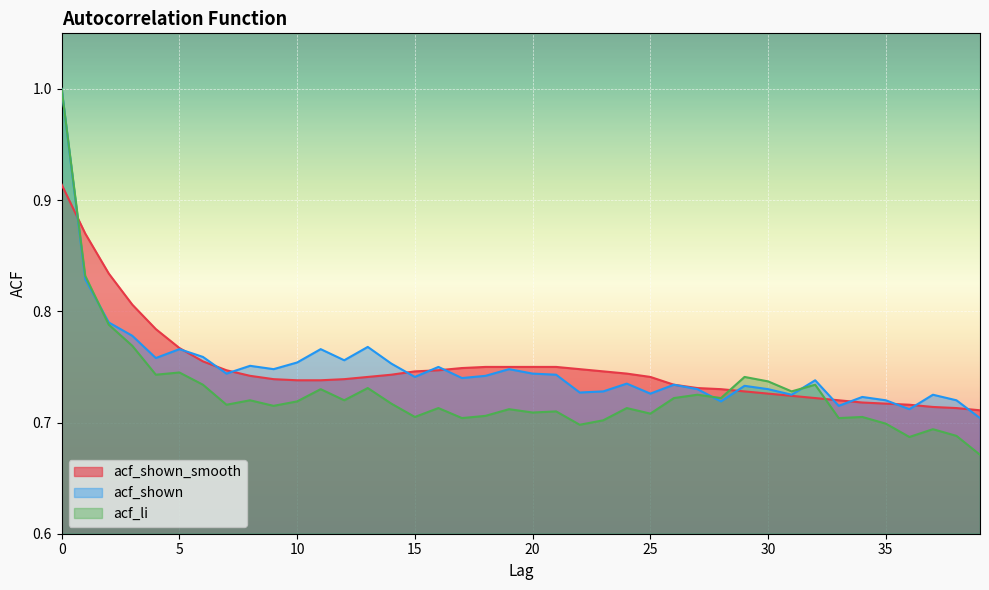

What is the value of the acf_shown point at the 28th from the left?

0.7